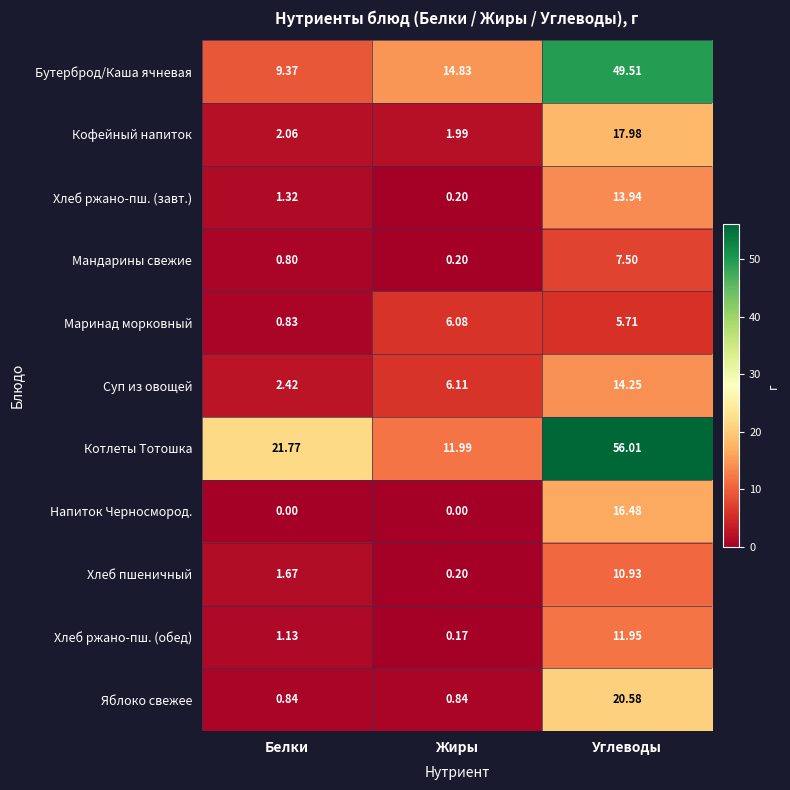

Between Жиры and Углеводы, which series saw the biggest shift?

Котлеты Тотошка